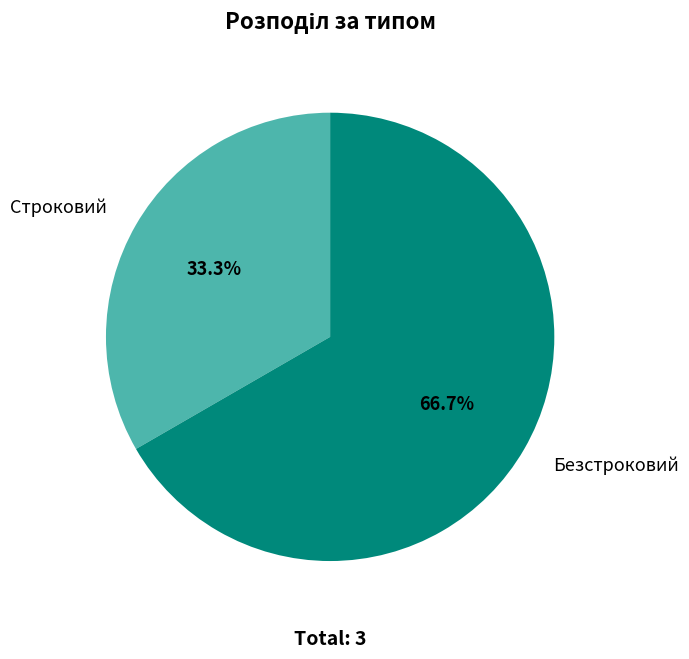

To the nearest percent, what percentage of the pie is Безстроковий?

67%